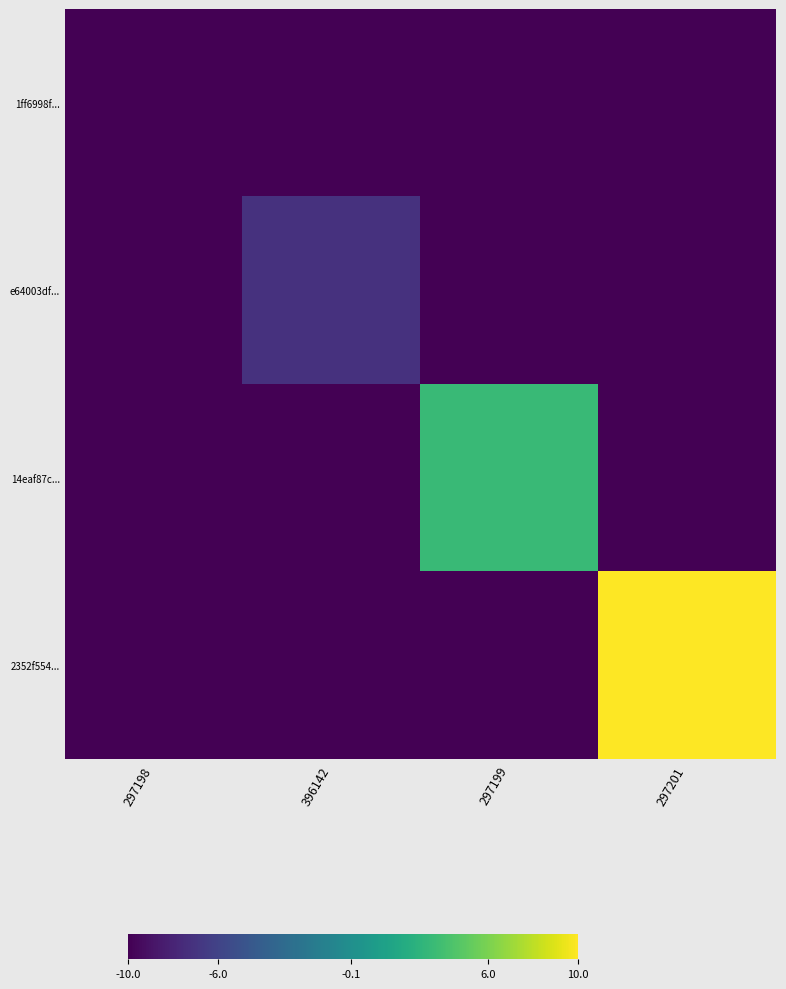

What is the total value across all series at 297199?

-26.4